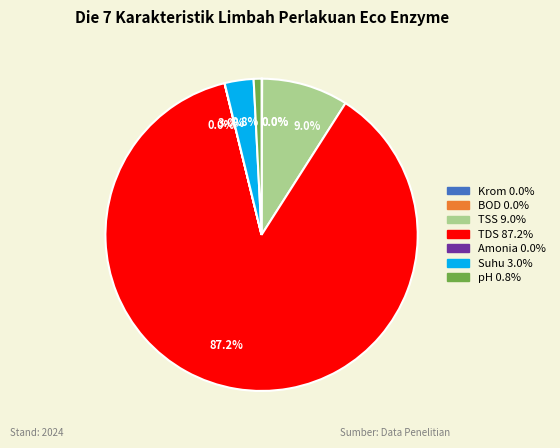

Is there a majority slice in this chart?

Yes